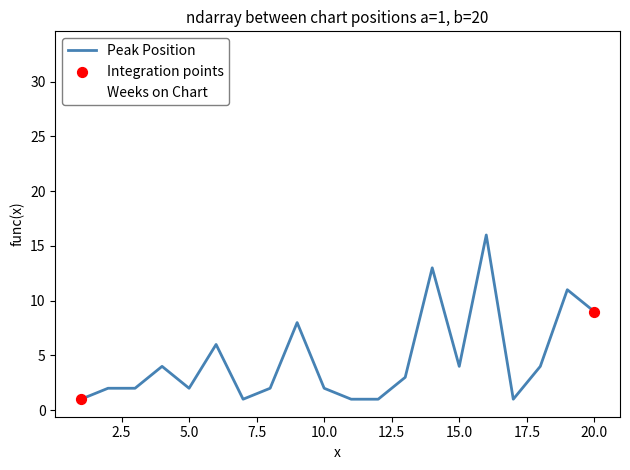

Which series has the largest total across all categories?

Weeks on Chart